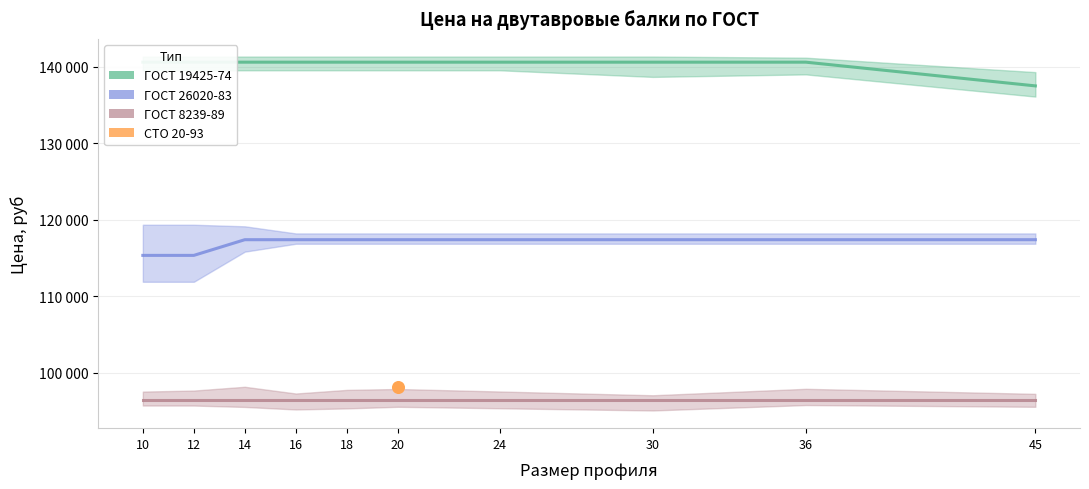

At which category is the sum across all series the highest?

14